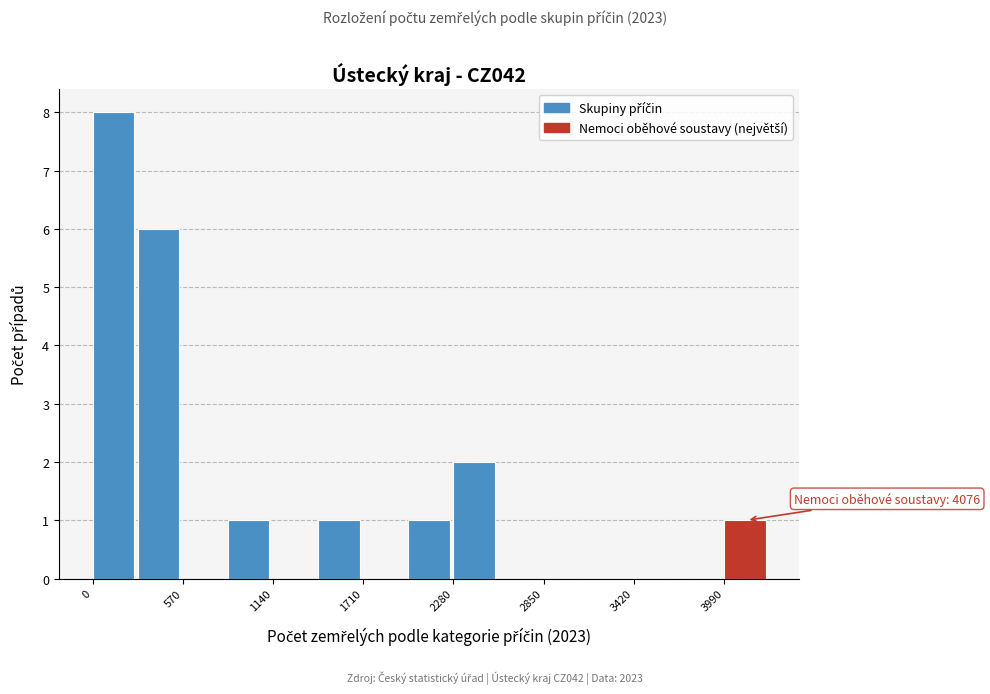

Read against the x-axis, roughly where is the centre of the tallest bar?

100